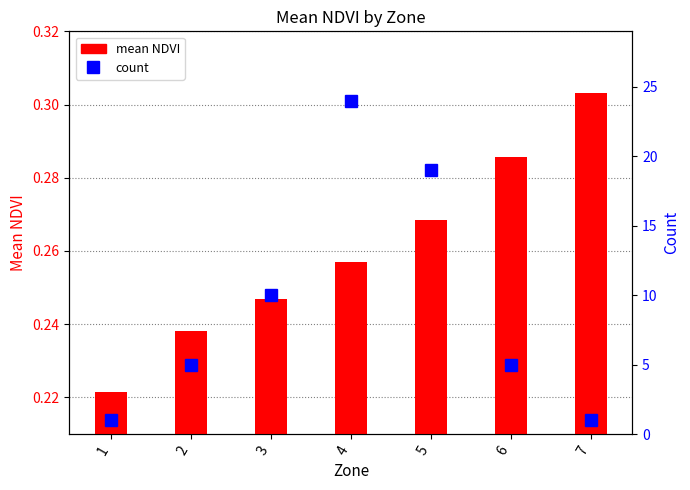

Reading left to right, extract all data points from this chart.

mean NDVI: 0.2	0.2	0.2	0.3	0.3	0.3	0.3
count: 1.0	5.0	10.0	24.0	19.0	5.0	1.0